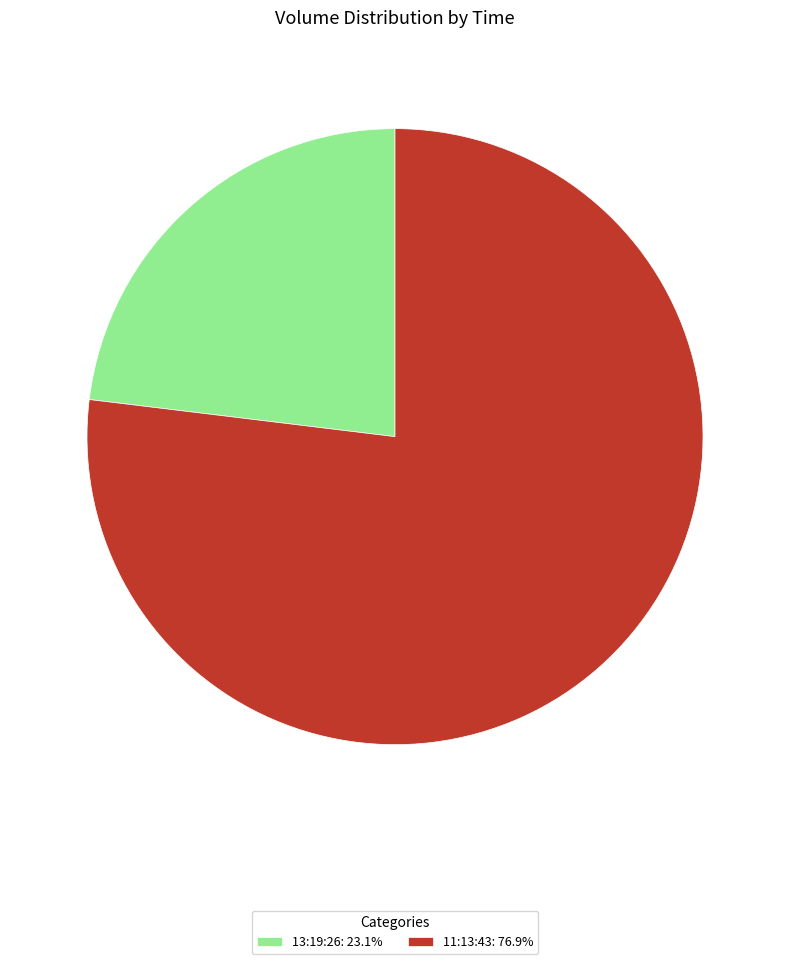

Between 11:13:43 and 13:19:26, which is larger?

11:13:43